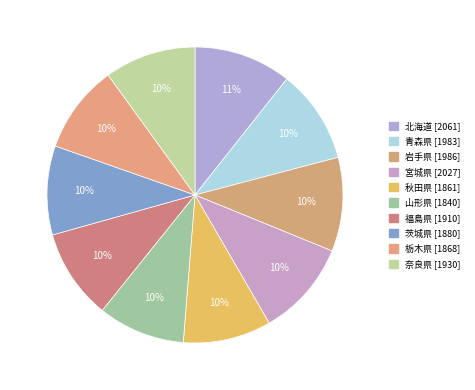

What portion of the pie excludes 福島県?

90.1%